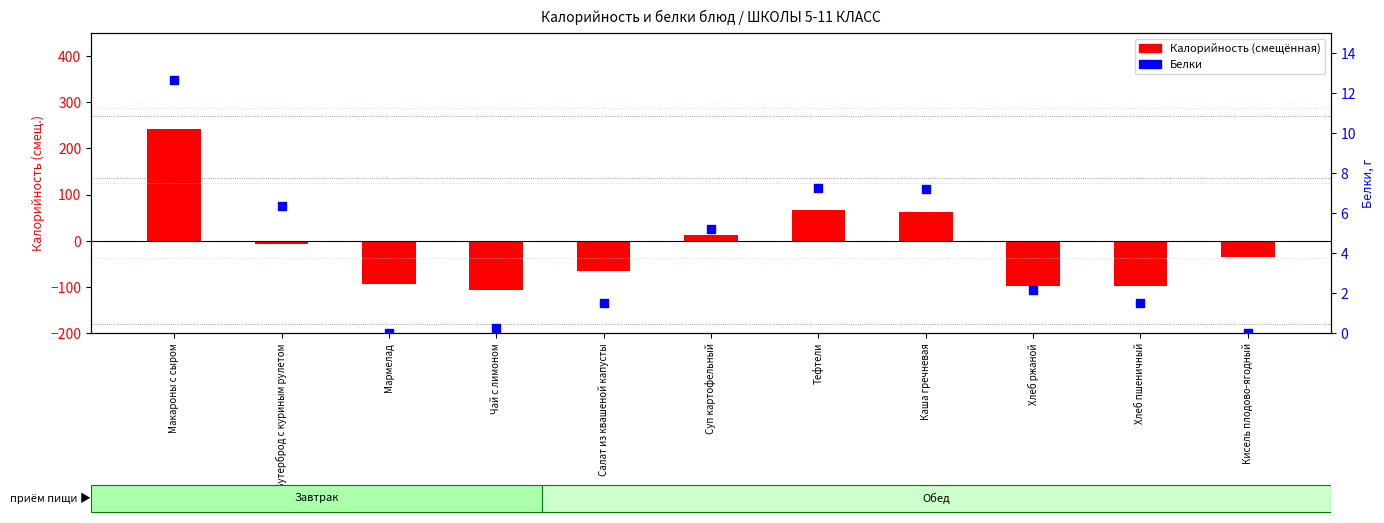

Which series contains the highest Y value?

Калорийность (смещённая)